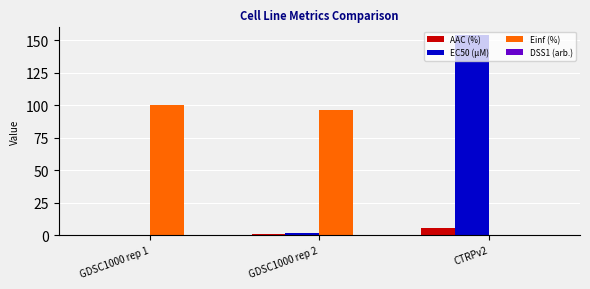

Where is Einf (%) nearest to the value 50?

GDSC1000 rep 2